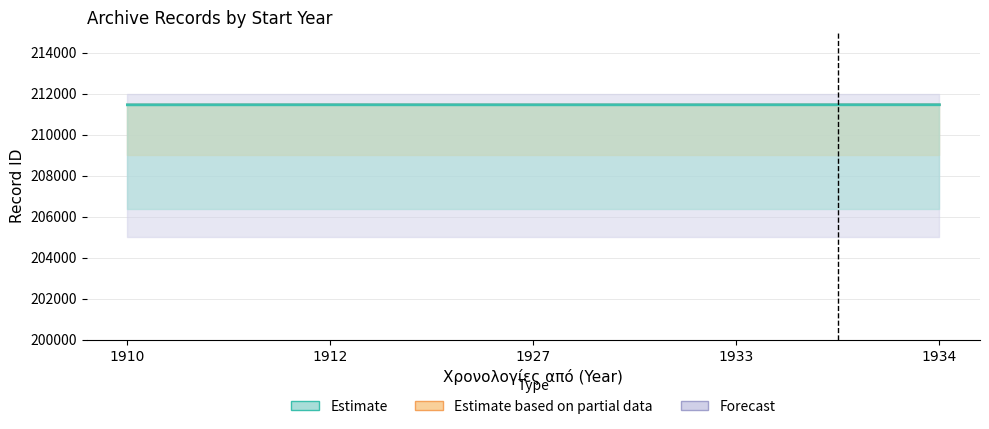

The Estimate series shows 211463 at 1912. True or false?

True